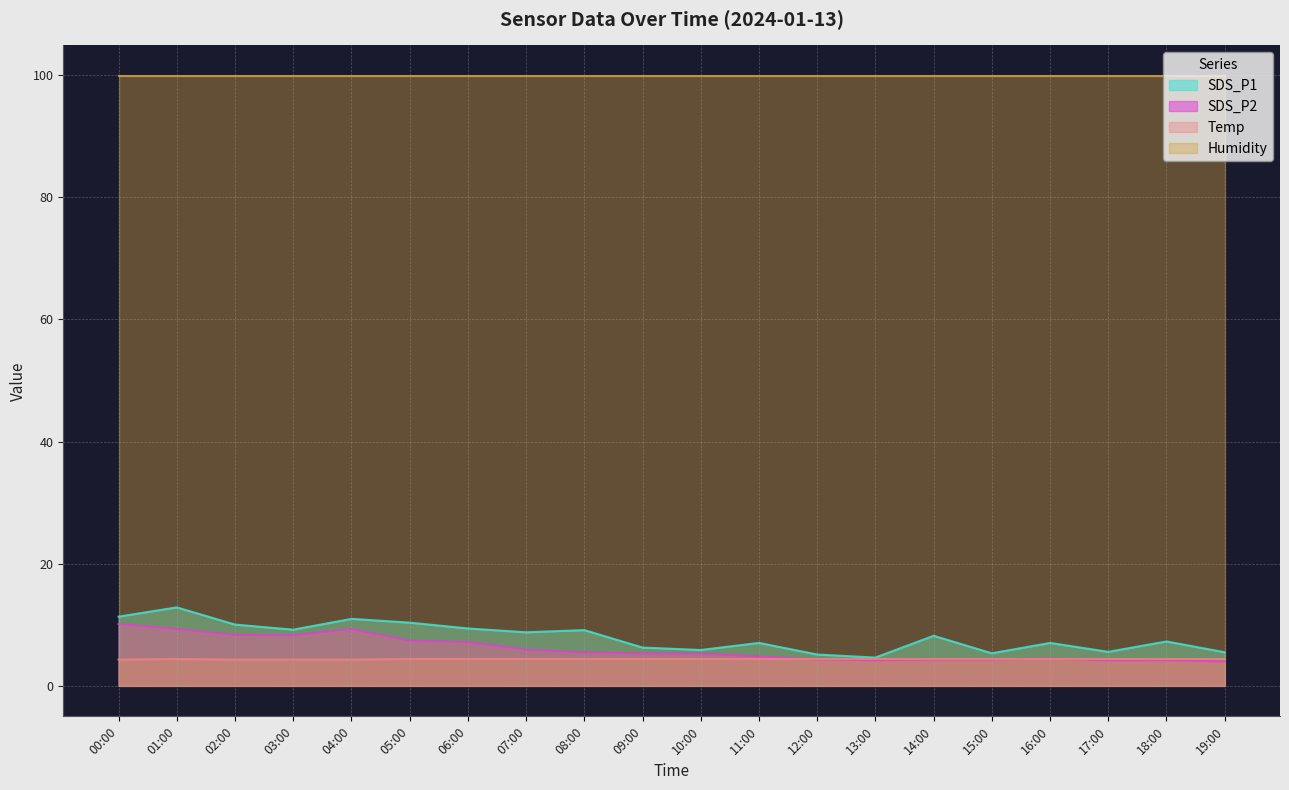

Does the chart have visible grid lines?

Yes